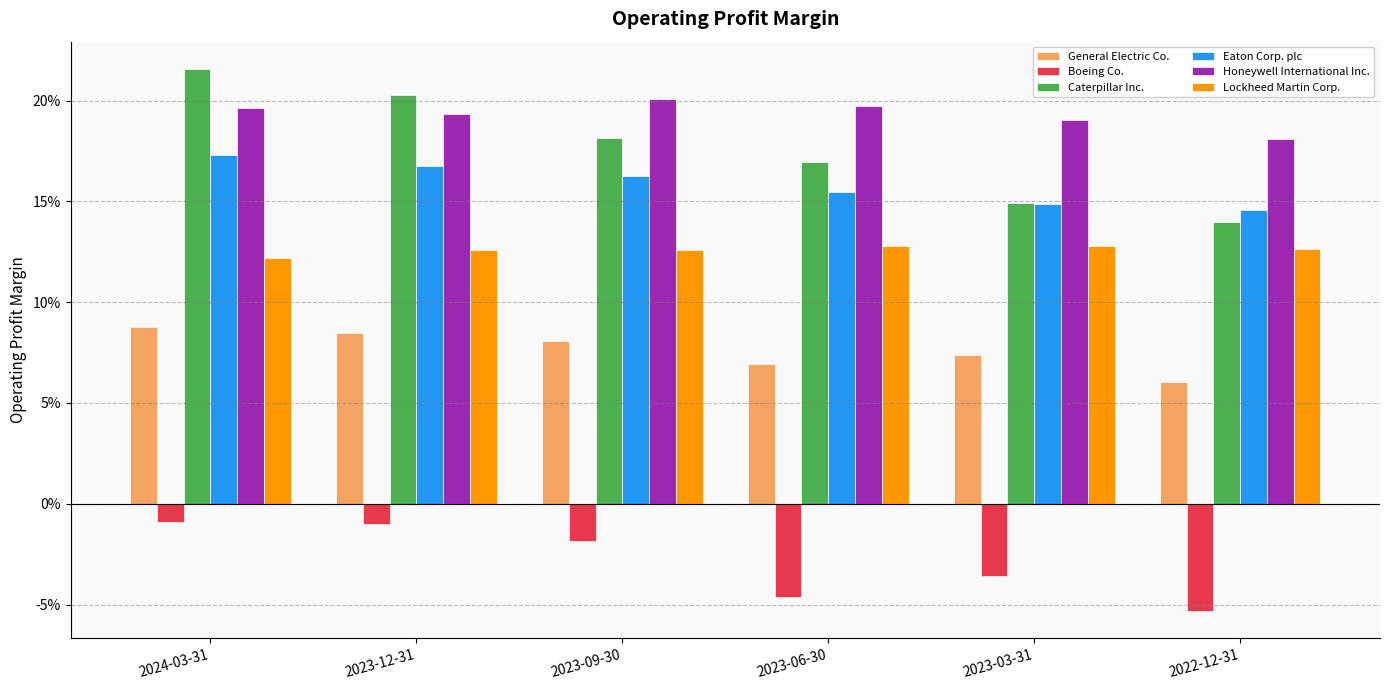

At which category is the sum across all series the highest?

2024-03-31